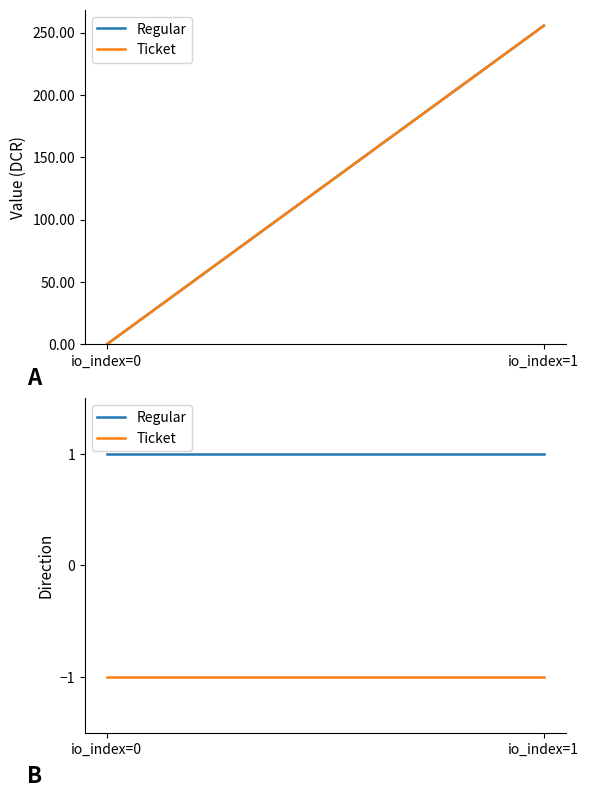

Which category has the lowest value across all series?

io_index=0